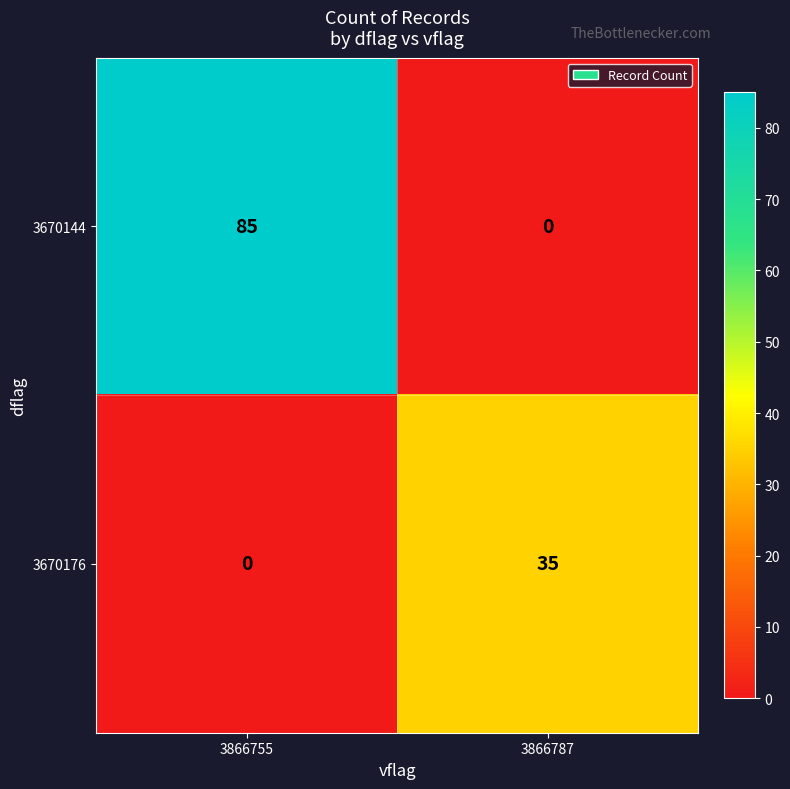

What is the maximum value shown in the chart?

85